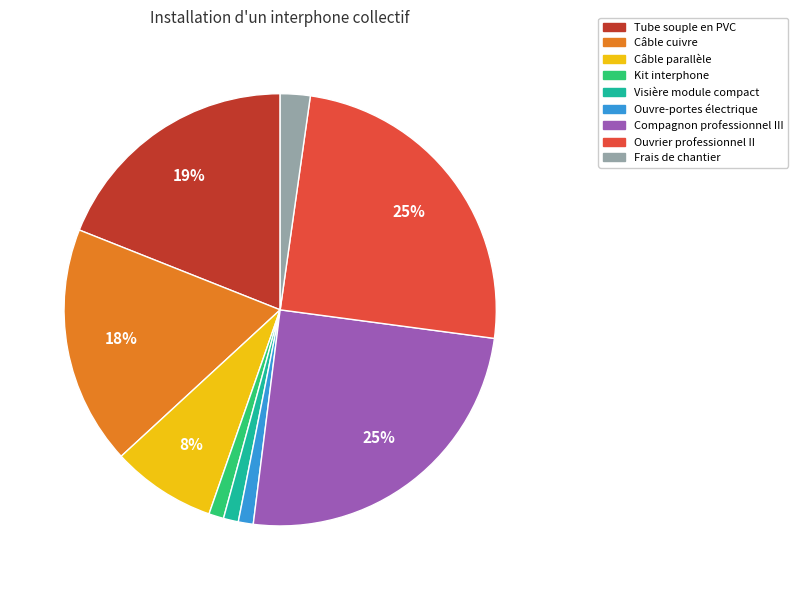

Is it true that Câble cuivre is 18% of the pie?

True